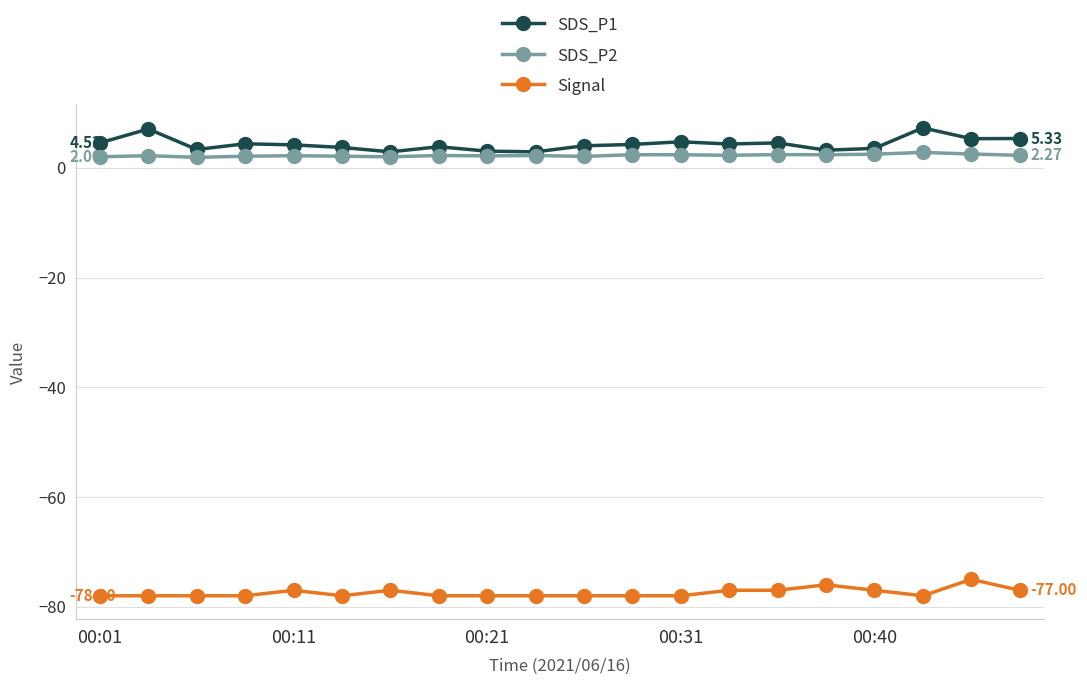

True or false: SDS_P2 and Signal intersect in this chart.

False